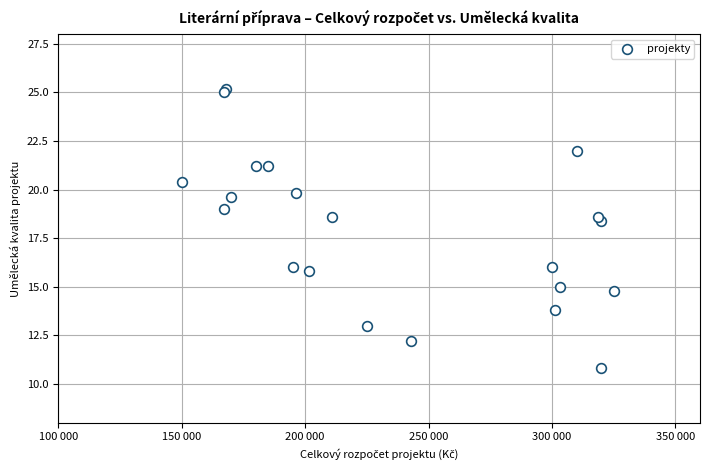

What Y value in the scatter plot is closest to 18?

18.4